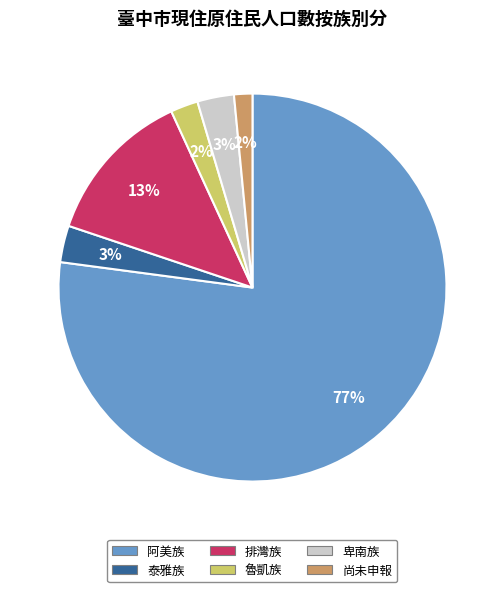

Which category has the biggest portion of the pie?

阿美族